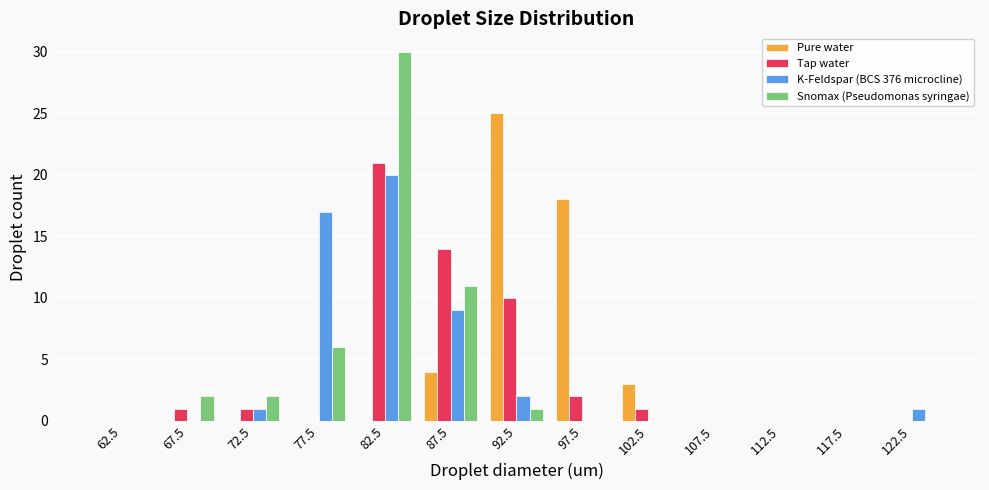

Reading left to right, list all the values displayed in this chart.

Pure water: 62.5=0	67.5=0	72.5=0	77.5=0	82.5=0	87.5=4	92.5=25	97.5=18	102.5=3	107.5=0	112.5=0	117.5=0	122.5=0
Tap water: 62.5=0	67.5=1	72.5=1	77.5=0	82.5=21	87.5=14	92.5=10	97.5=2	102.5=1	107.5=0	112.5=0	117.5=0	122.5=0
K-Feldspar (BCS 376 microcline): 62.5=0	67.5=0	72.5=1	77.5=17	82.5=20	87.5=9	92.5=2	97.5=0	102.5=0	107.5=0	112.5=0	117.5=0	122.5=1
Snomax (Pseudomonas syringae): 62.5=0	67.5=2	72.5=2	77.5=6	82.5=30	87.5=11	92.5=1	97.5=0	102.5=0	107.5=0	112.5=0	117.5=0	122.5=0